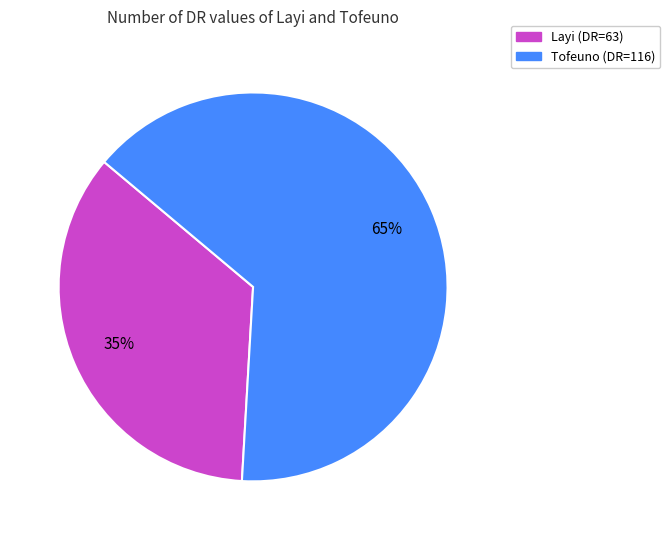

Is the sum of Tofeuno and Layi greater than half?

Yes